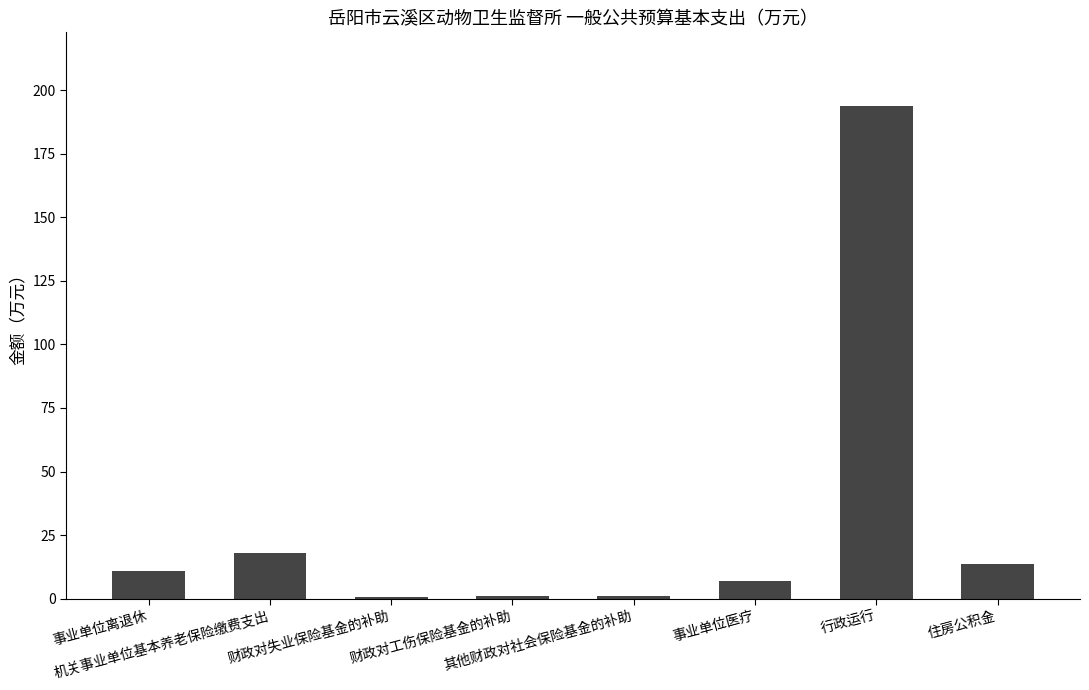

Are the bars horizontal?

No